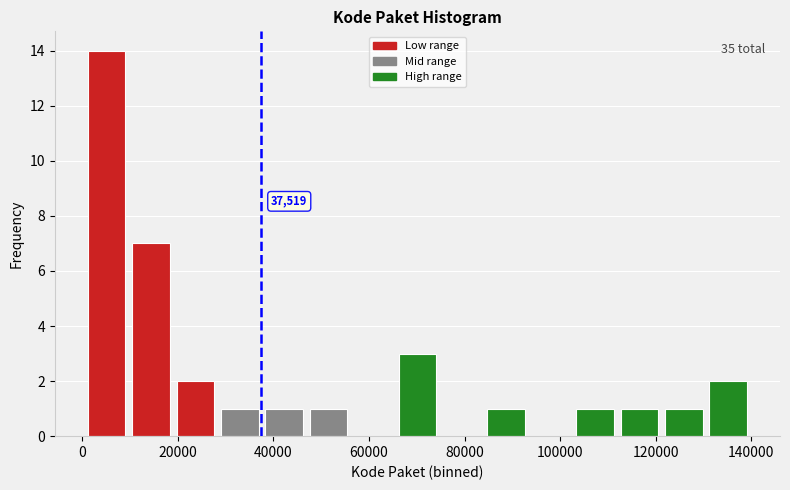

Over which range of the x-axis is the bar tallest?

0 to 10000